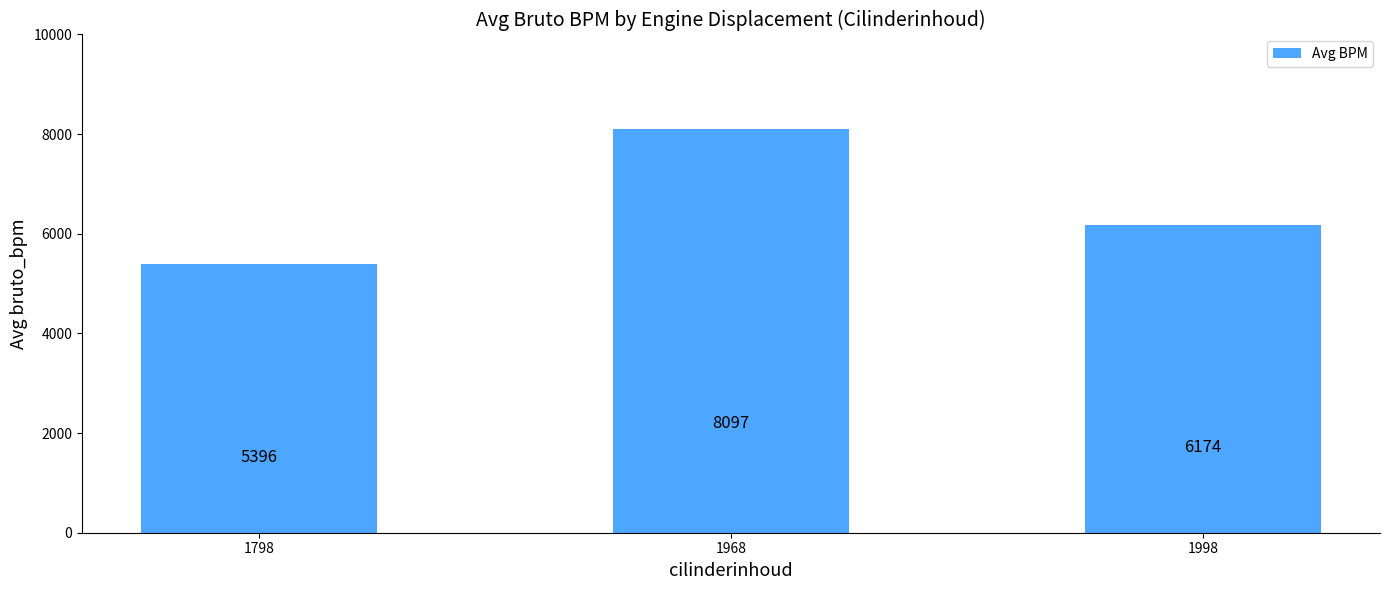

What is the sum of the values at 1968 and 1798?

13493